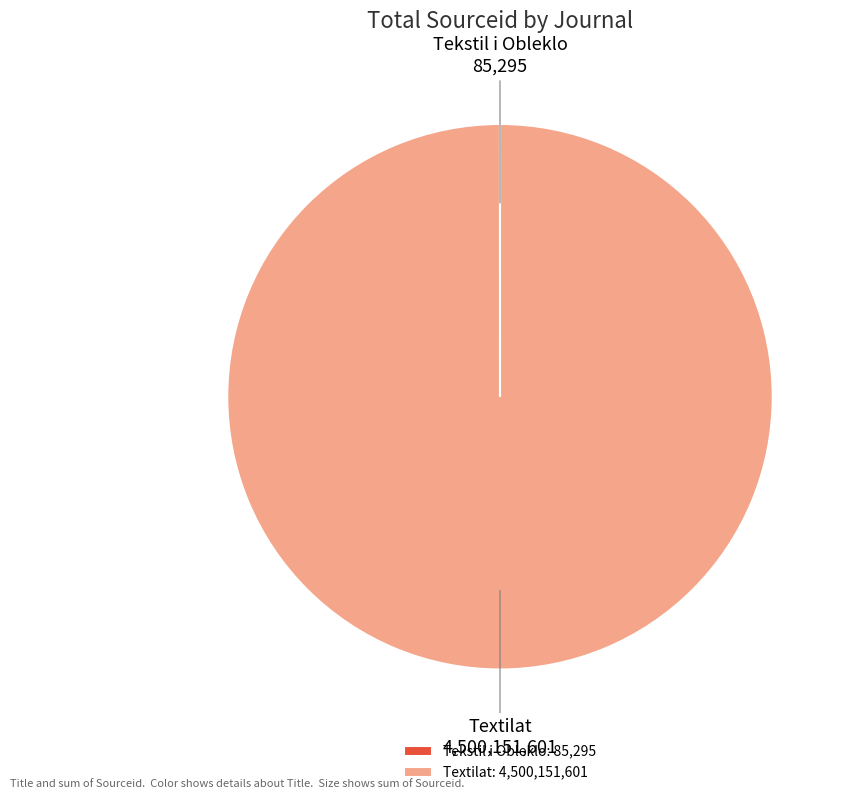

Is Textilat: 4,500,151,601 the majority of the pie?

Yes